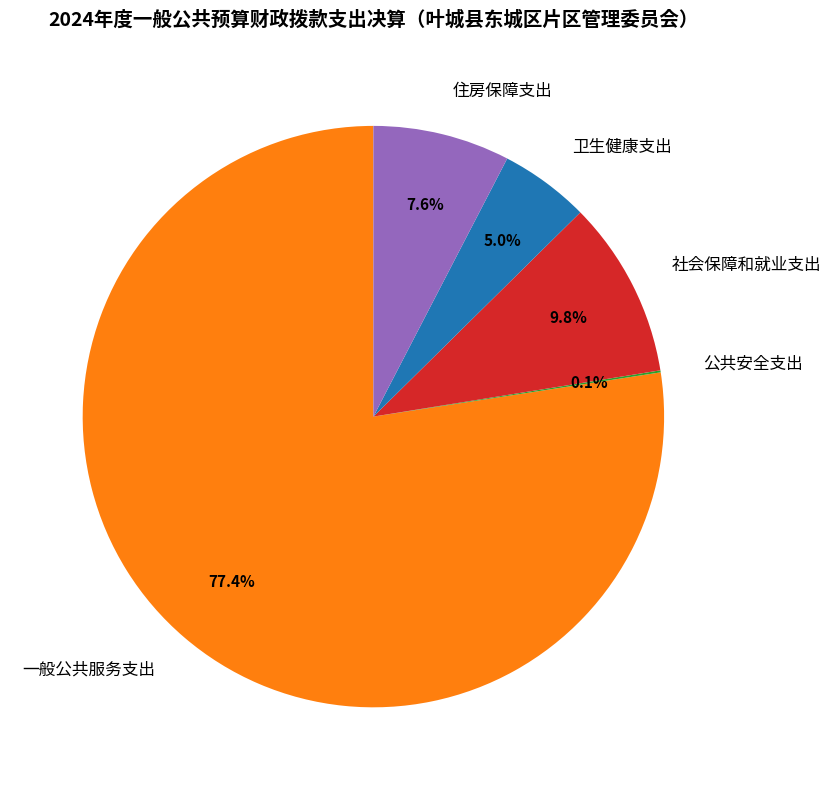

What percentage is the 卫生健康支出 slice, to the nearest percent?

5%